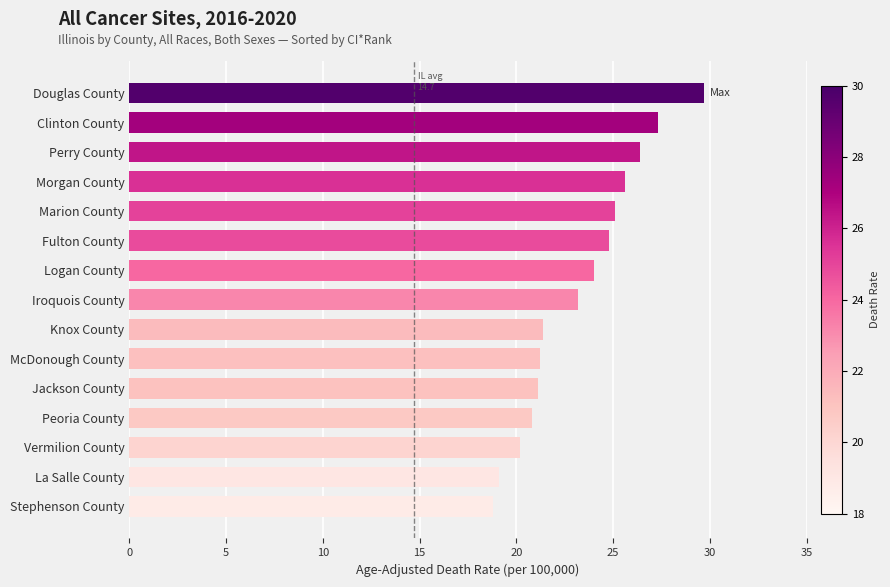

What is the label of the 3rd bar from the top?

Perry County